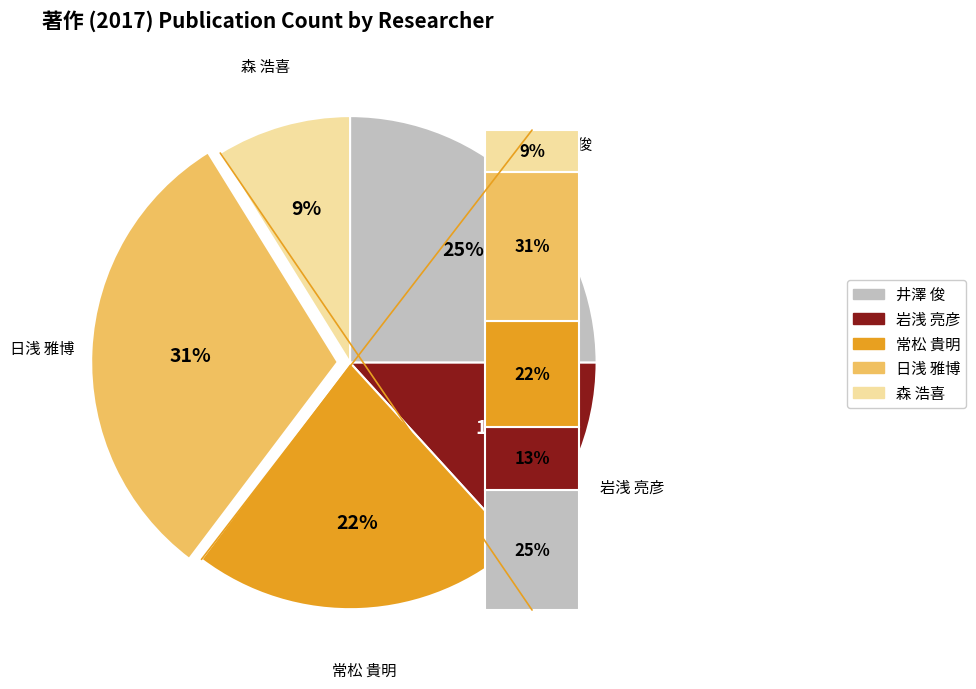

To the nearest percent, what percentage of the pie is 253334 岩浅 亮彦?

13%